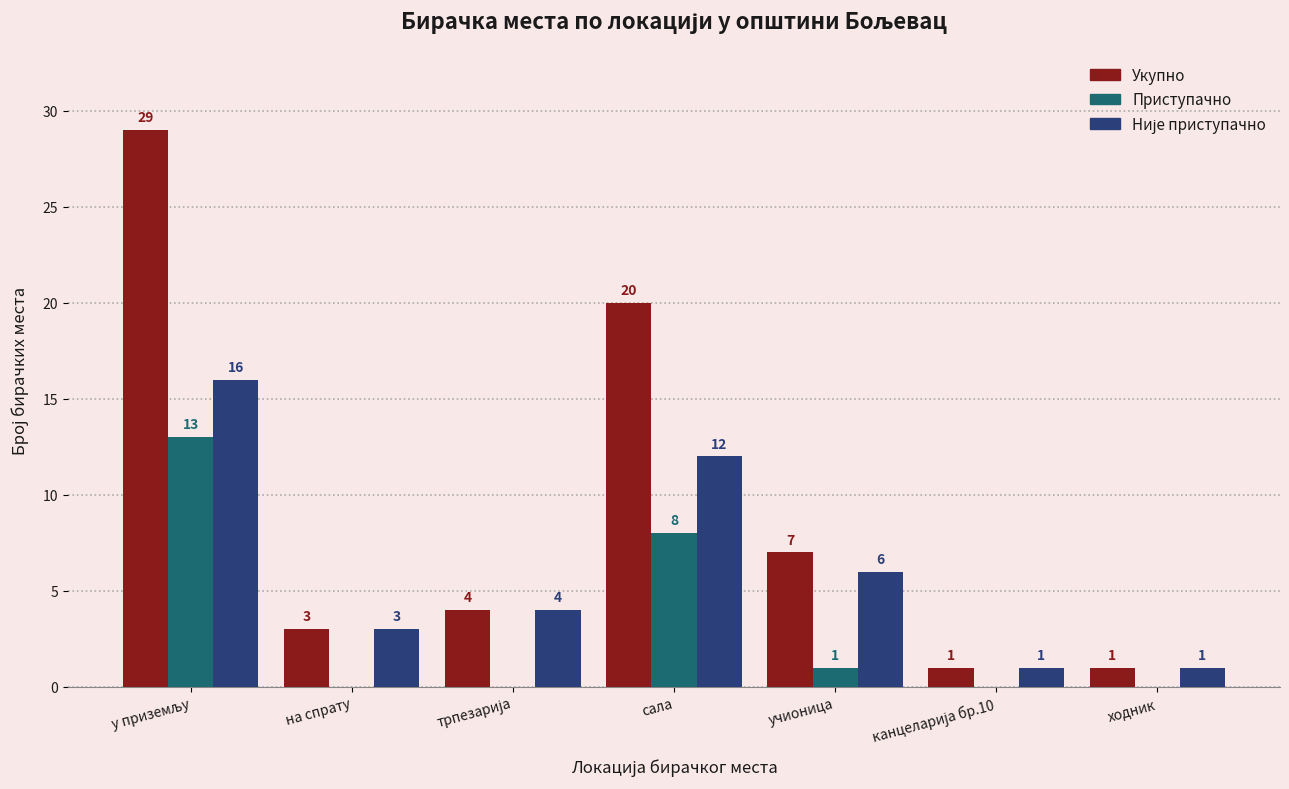

How many series are shown in this chart?

3